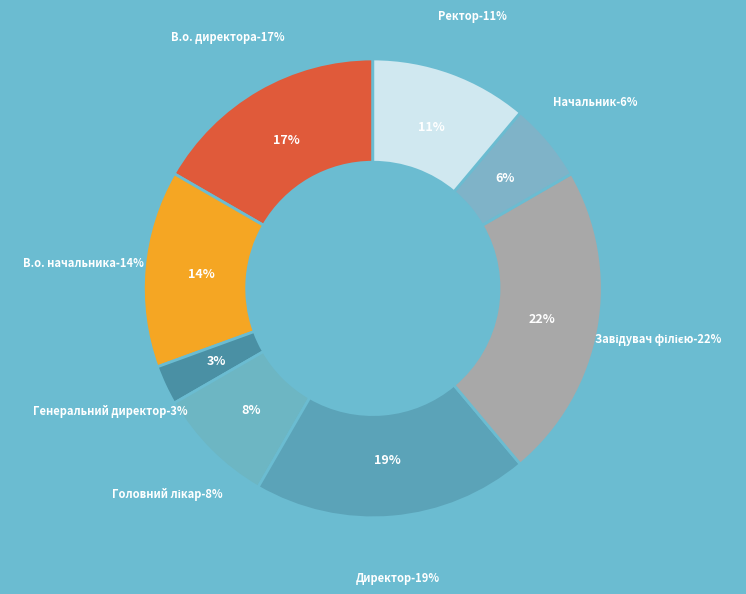

To the nearest percent, what is the combined percentage of Директор and В.о. директора?

36%